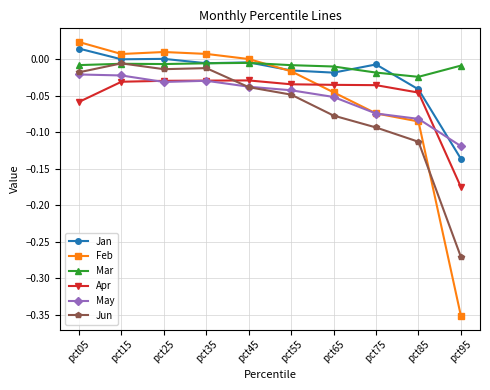

True or false: Apr has more than 0 points higher than both neighbors.

True